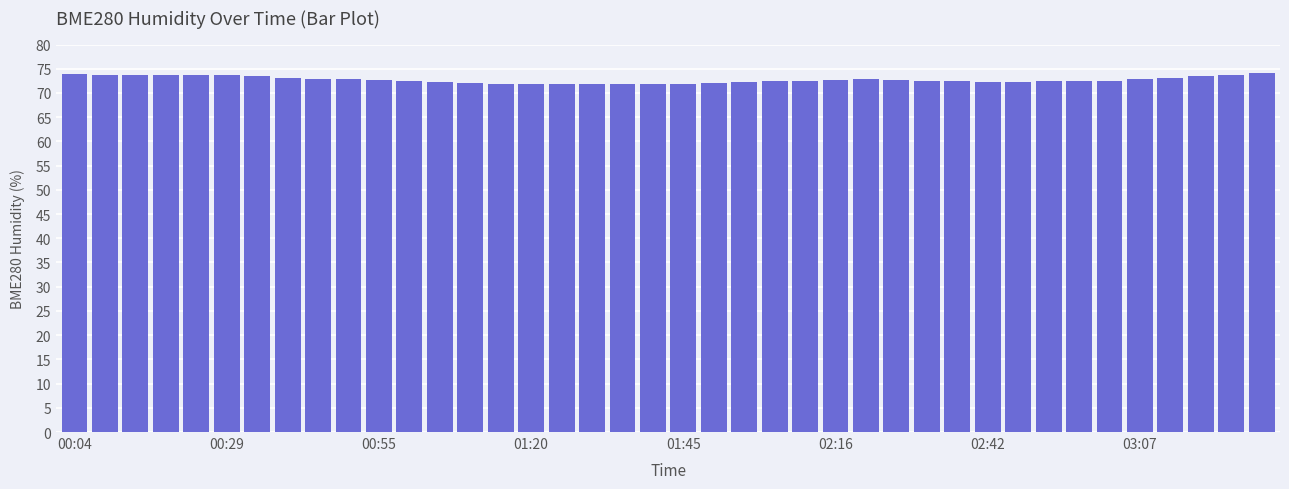

What is the value of the 14th bar from the left?

72.0